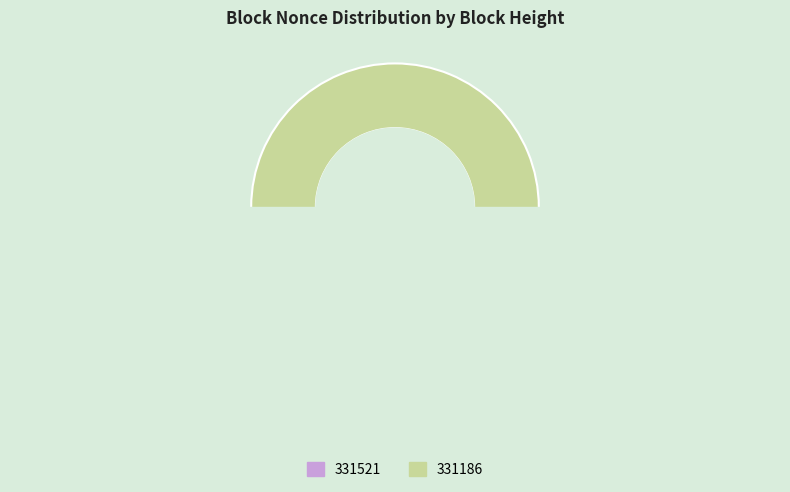

Is the sum of 331521 and 331186 greater than half?

Yes